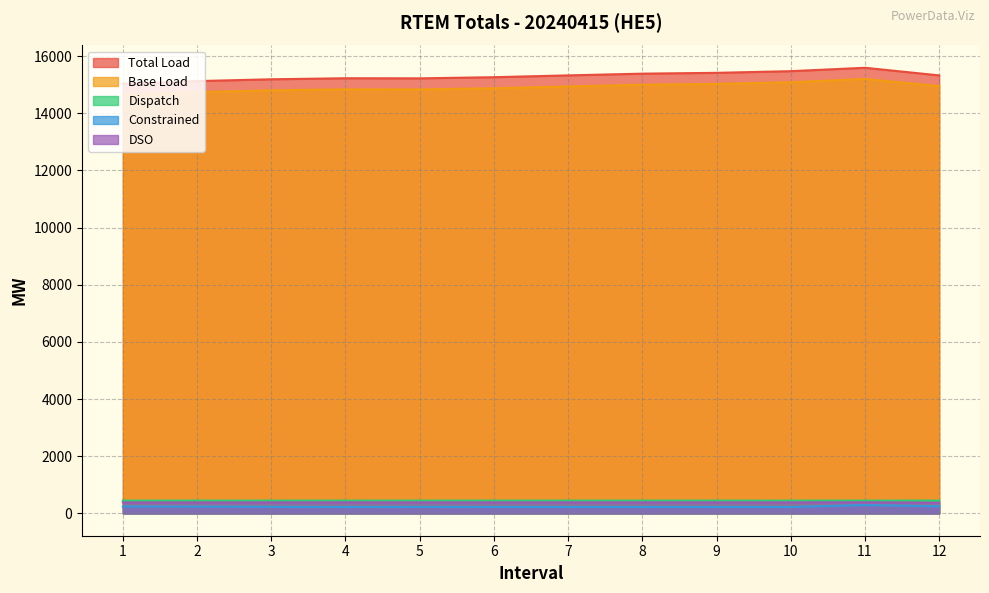

Reading left to right, what are all the values shown in this chart?

Total Load: 15029.2	15123.0	15186.3	15222.4	15219.2	15259.0	15322.5	15383.3	15411.8	15470.1	15588.7	15322.3
Base Load: 14644.0	14737.4	14800.3	14834.7	14832.1	14872.3	14935.6	14996.1	15025.2	15083.6	15197.6	14947.4
Dispatch: 450.0	450.0	450.0	450.0	450.0	450.0	450.0	450.0	450.0	448.4	450.0	450.0
Constrained: 241.7	238.0	230.5	225.0	230.5	225.9	225.0	225.0	225.0	225.0	293.3	248.1
DSO: 385.2	385.6	386.0	387.7	387.1	386.8	386.9	387.1	386.6	386.5	391.1	374.9